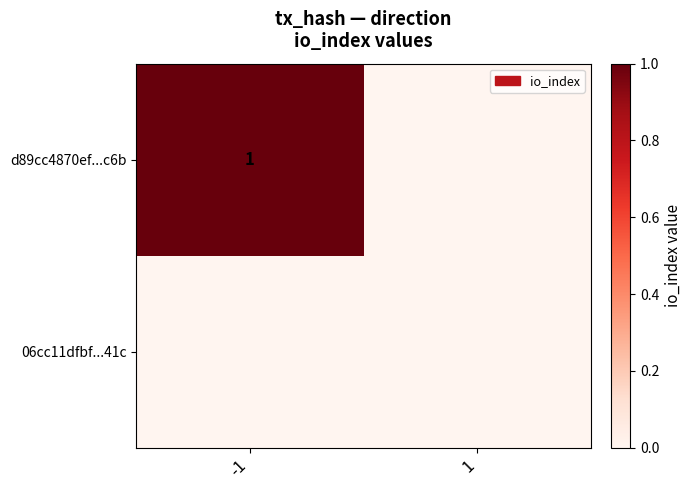

The value of d89cc4870ef...c6b at -1 is 2. True or false?

False